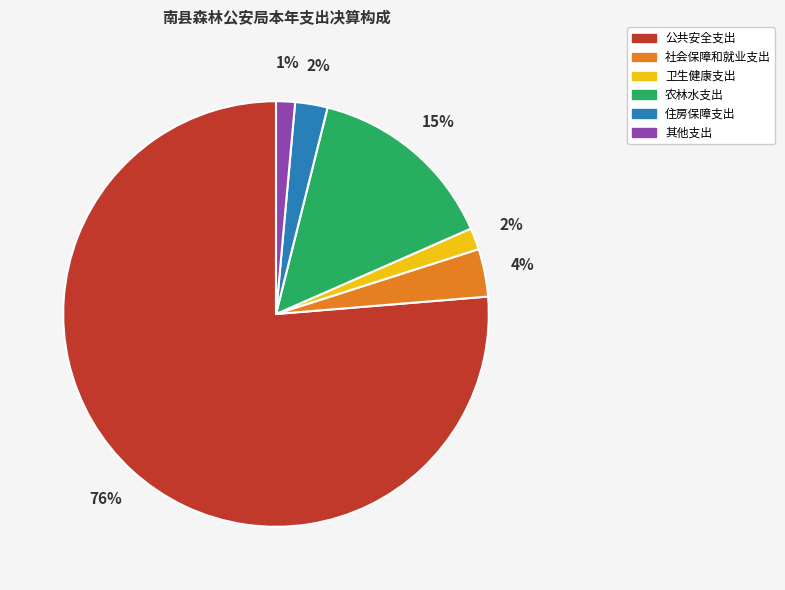

Which has a higher value, 卫生健康支出 or 社会保障和就业支出?

社会保障和就业支出